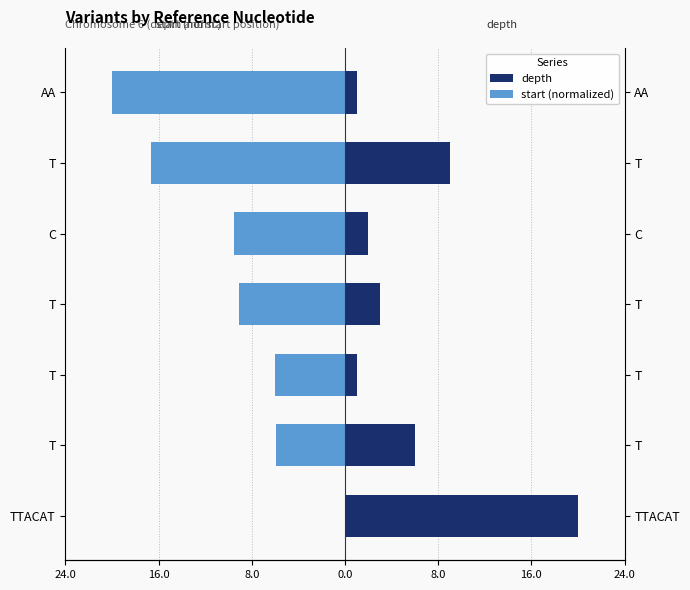

Count the number of data series in this chart.

2